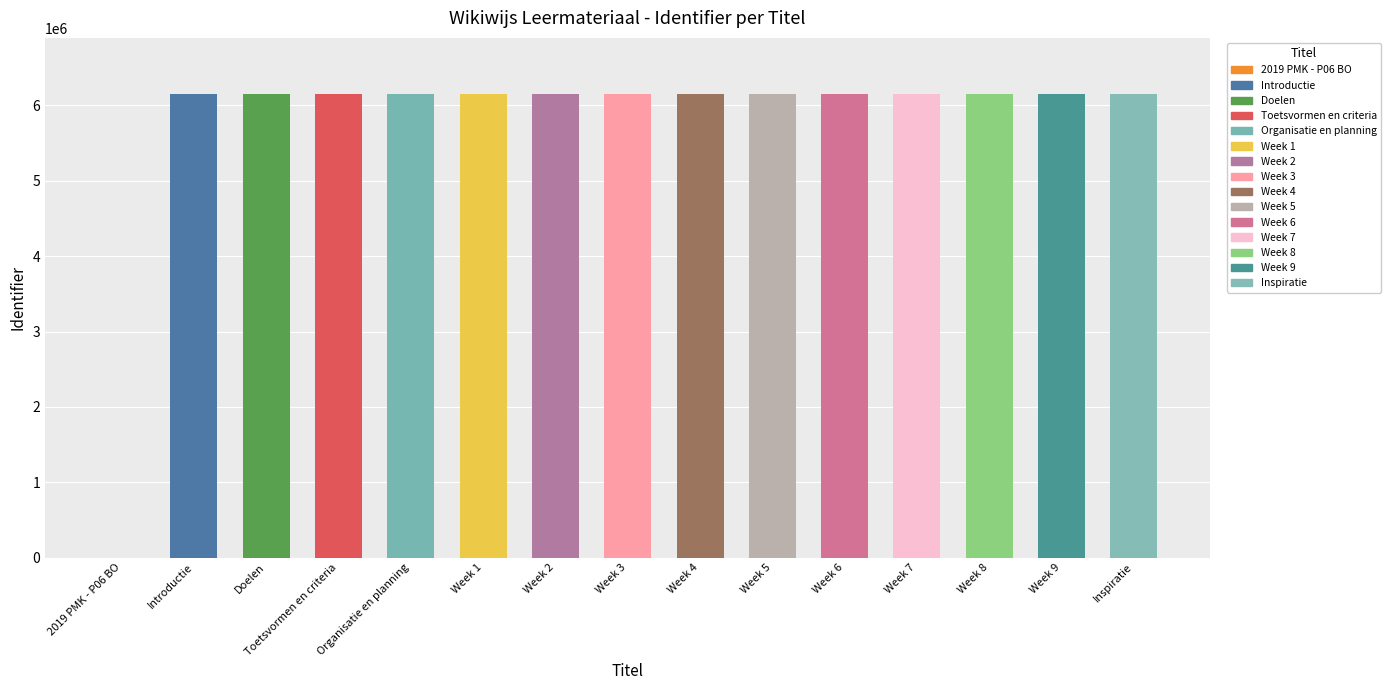

How many values exceed 6158016?

7